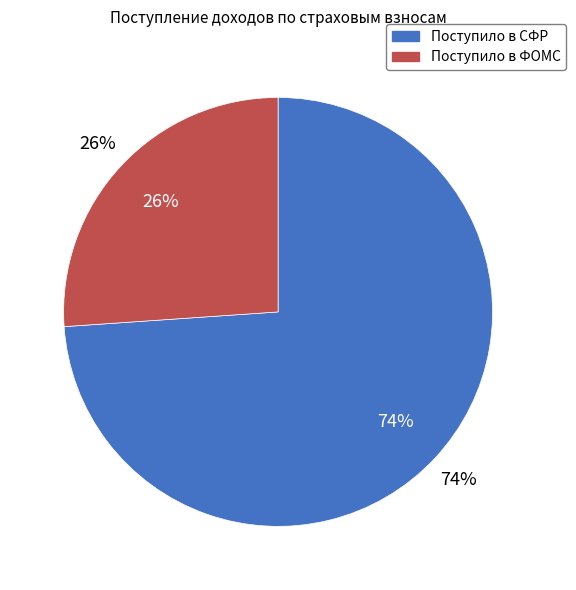

Rank the categories by value from lowest to highest.

Поступило в ФОМС, Поступило в СФР